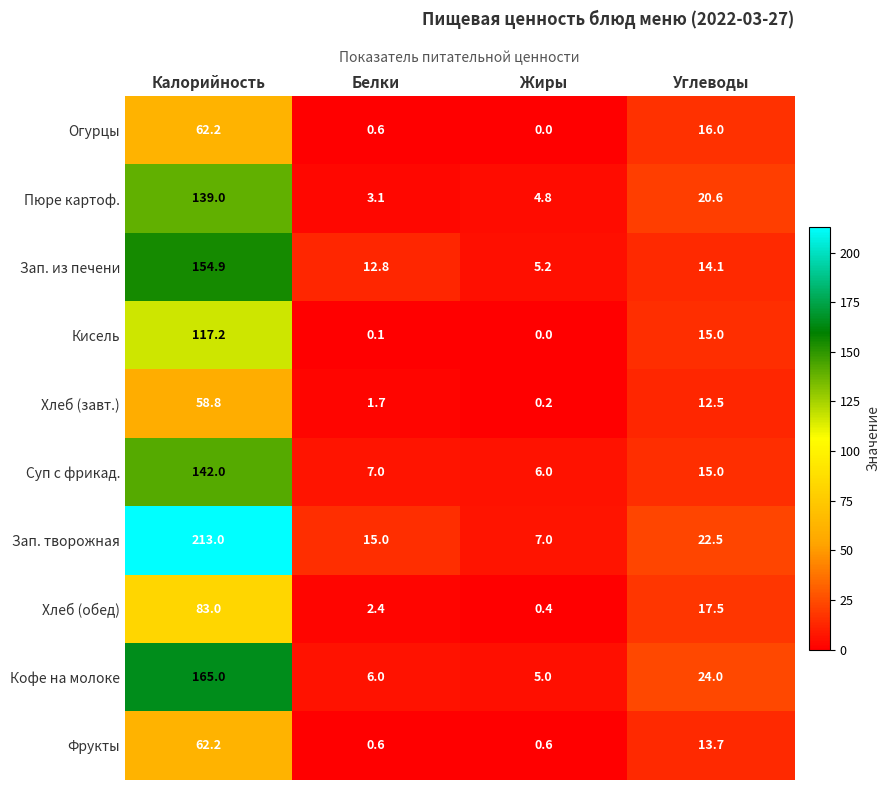

At how many categories does at least one series exceed 133?

1